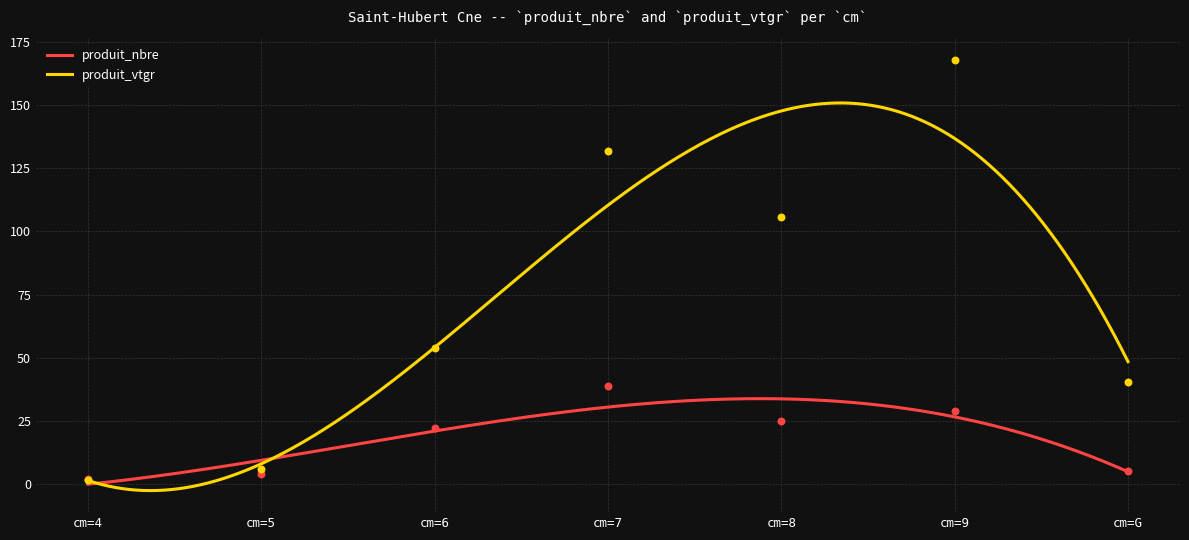

Which series has the largest total across all categories?

produit_vtgr